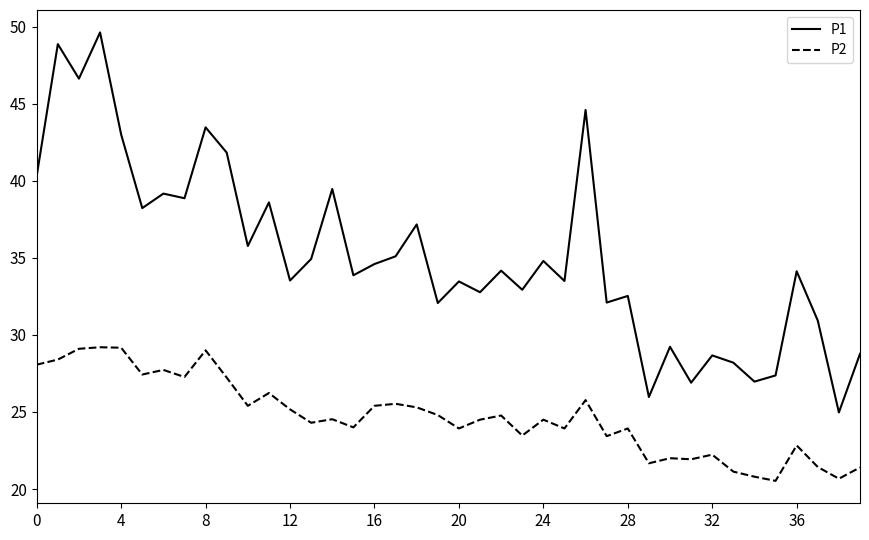

Which series has the largest range (max minus min)?

P1